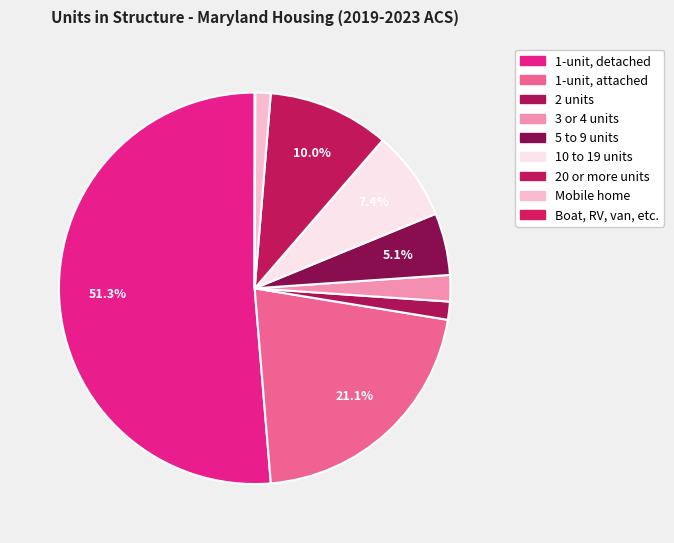

To the nearest percent, what is the difference between the 2 units and 1-unit, attached slice percentages?

20%